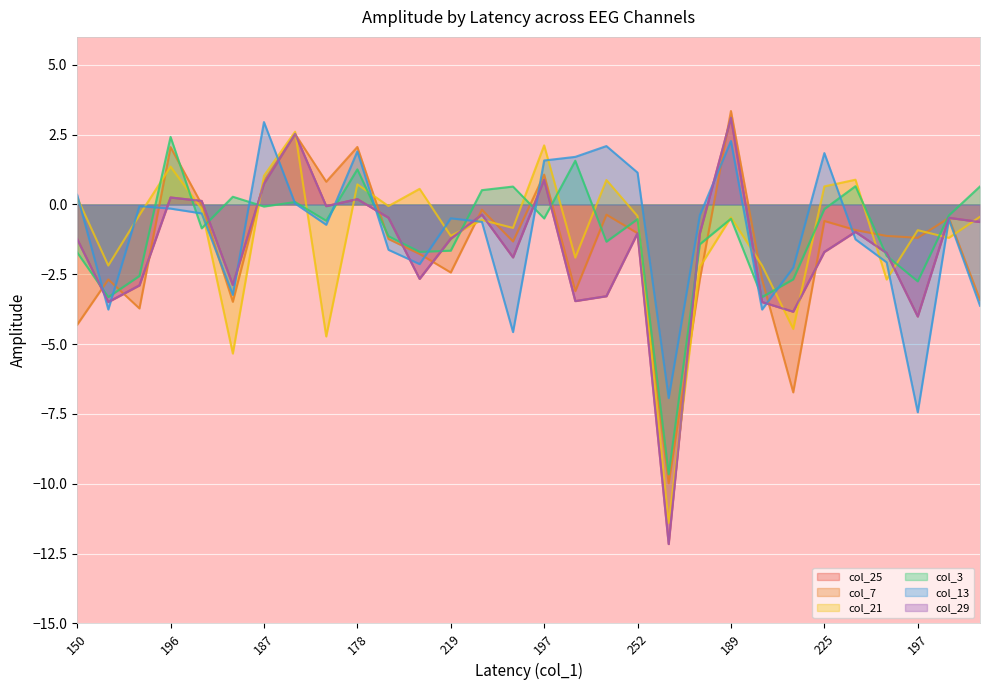

What is the difference between the second highest and minimum values in the col_29 series?

14.7